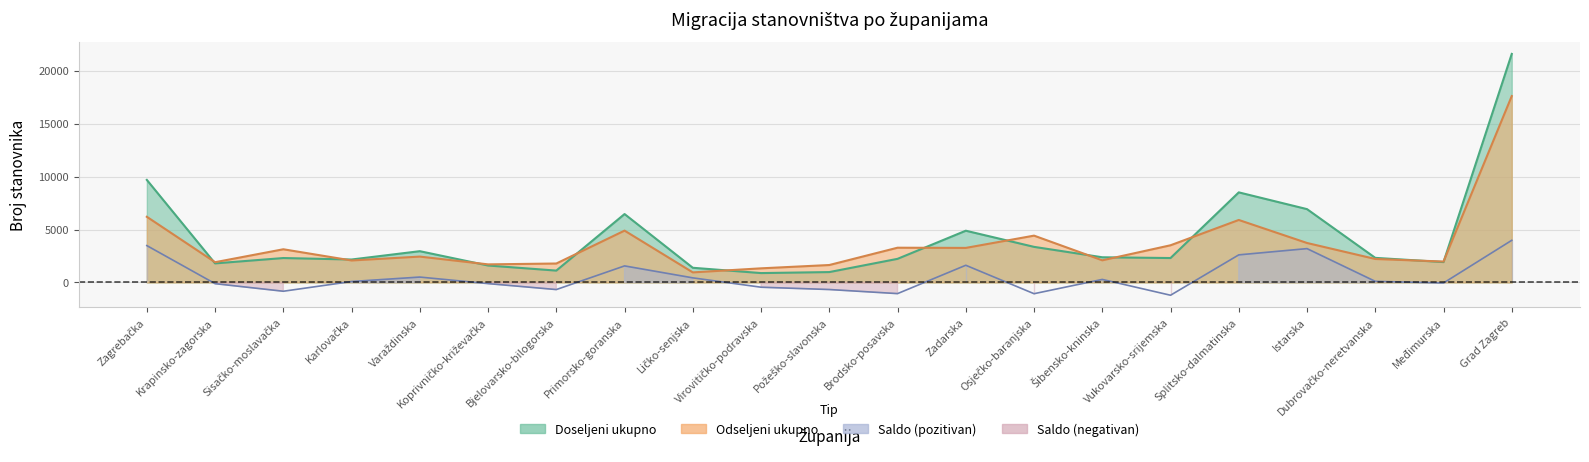

What is the difference between the iz inozemstva values at Istarska and Brodsko-posavska?

4693